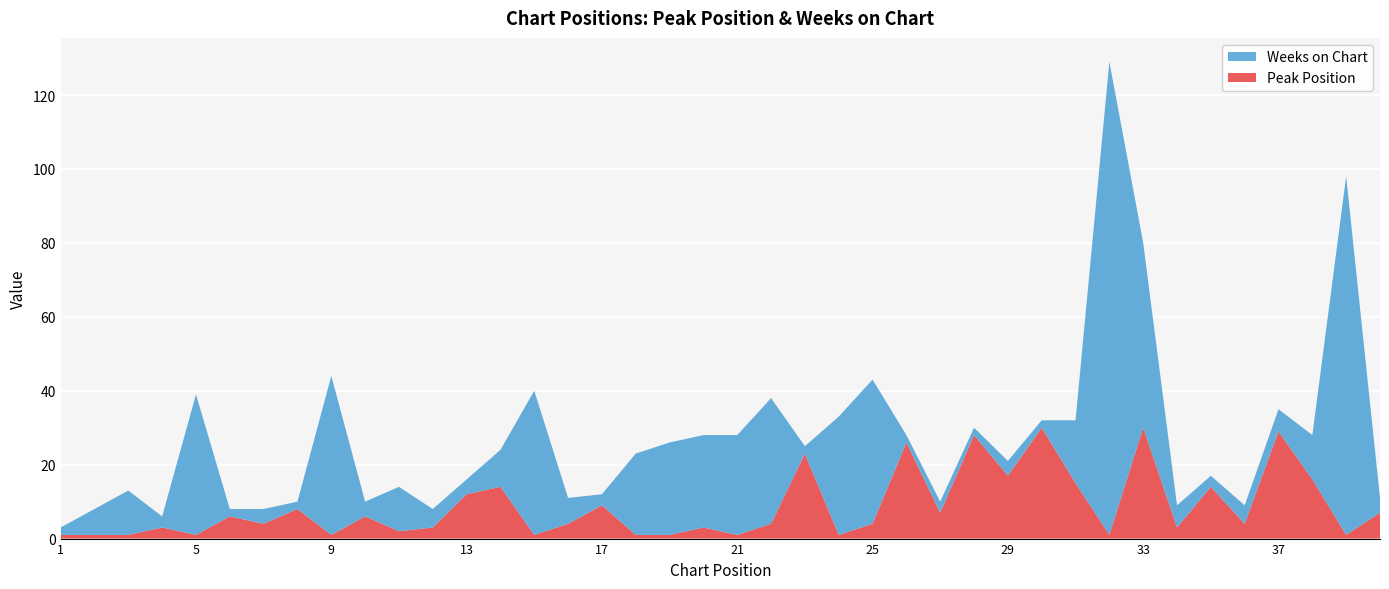

Reading right to left, list all the values displayed in this chart.

Peak Position: 7	1	16	29	4	14	3	30	1	15	30	17	28	7	26	4	1	23	4	1	3	1	1	9	4	1	14	12	3	2	6	1	8	4	6	1	3	1	1	1
Weeks on Chart: 4	97	12	6	5	3	6	50	128	17	2	4	2	3	2	39	32	2	34	27	25	25	22	3	7	39	10	4	5	12	4	43	2	4	2	38	3	12	7	2